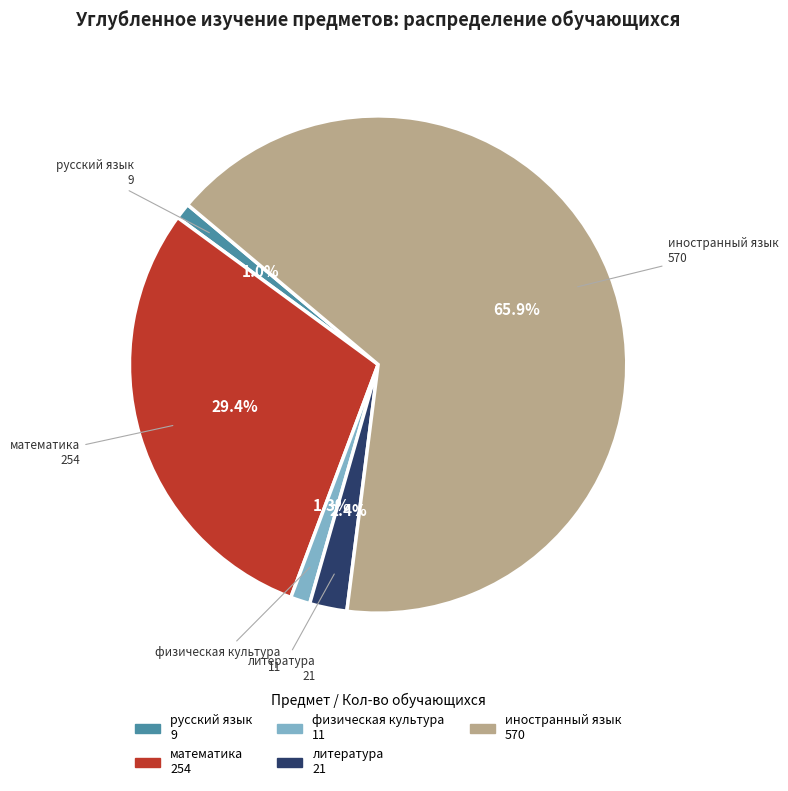

What is the largest slice in the pie chart?

иностранный язык